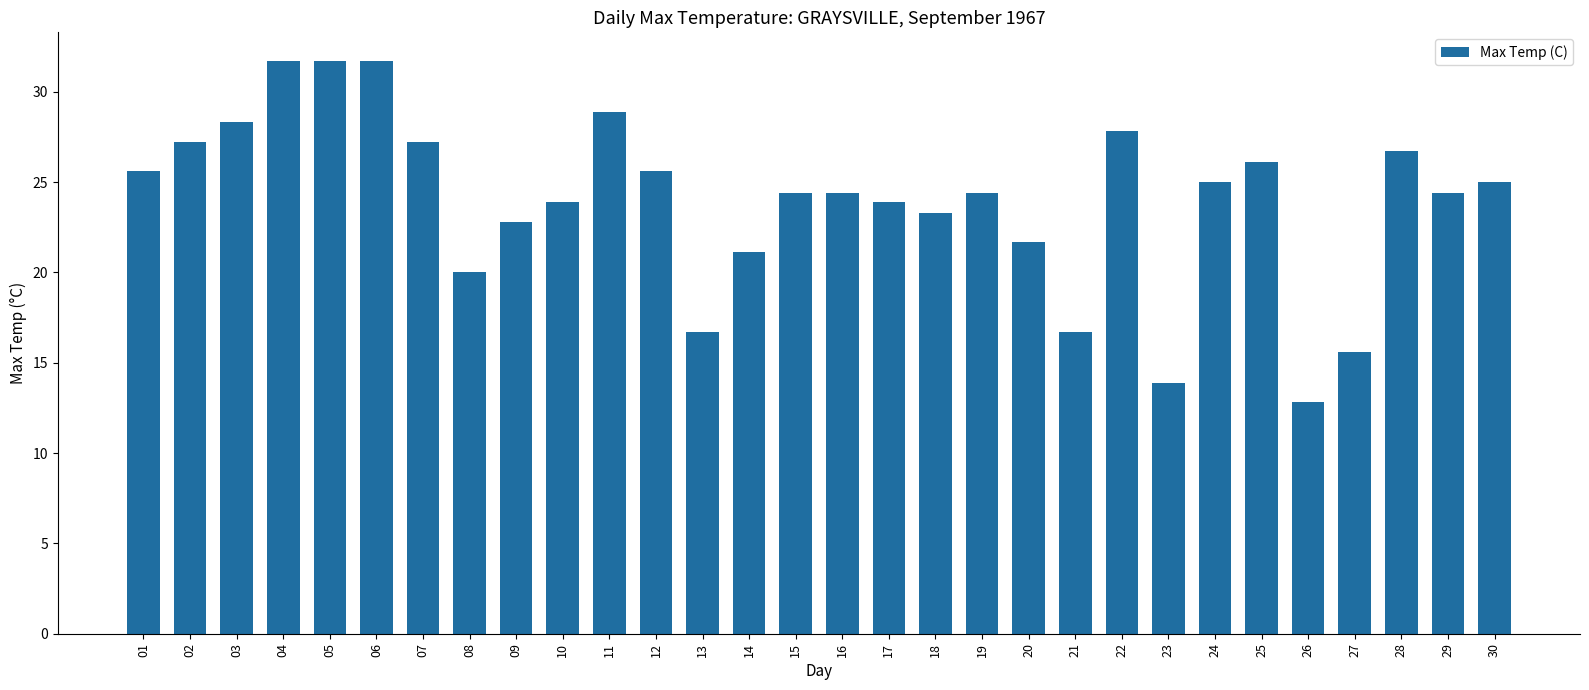

Which has a higher value, 29 or 04?

04